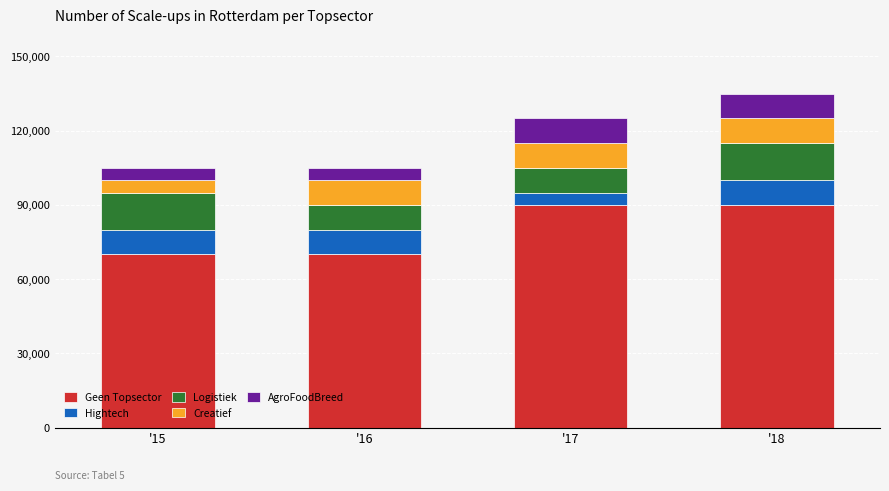

Does the chart contain stacked bars?

Yes